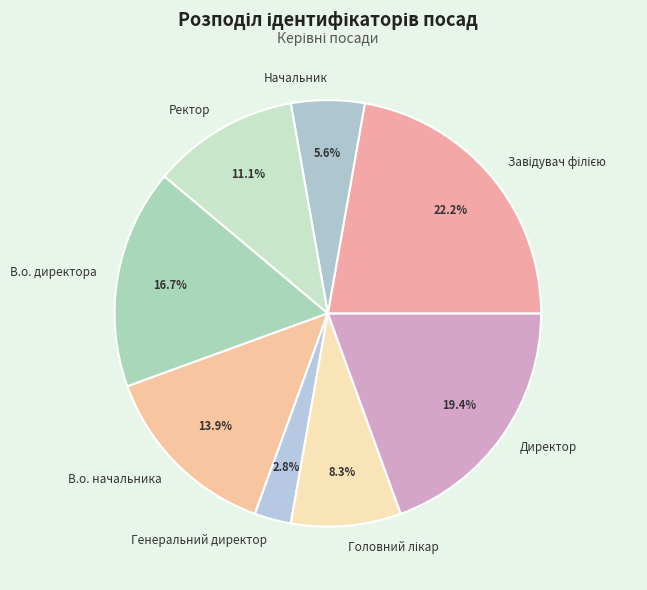

To the nearest percent, what is the average slice percentage?

12%